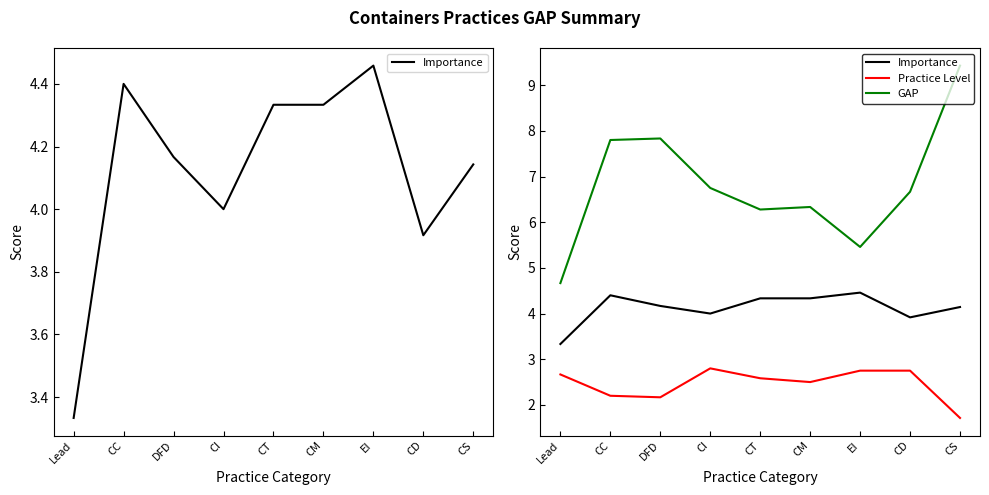

Does the chart display data point markers on the line(s)?

No